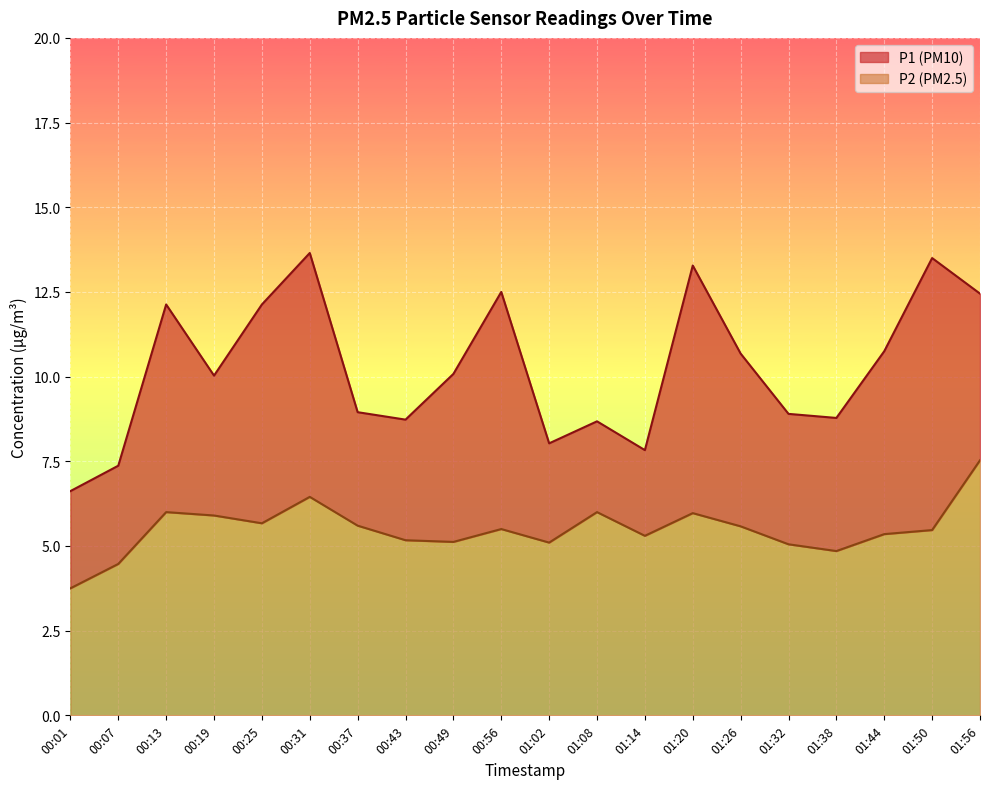

Rank the series by their average value, from highest to lowest.

P1, P2